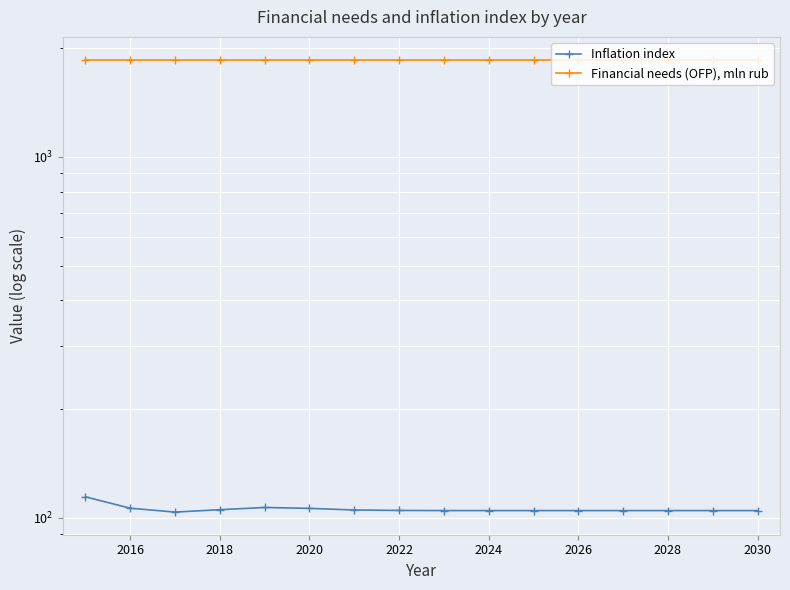

What is the spread (max minus min) of values at 2030?

1756.3